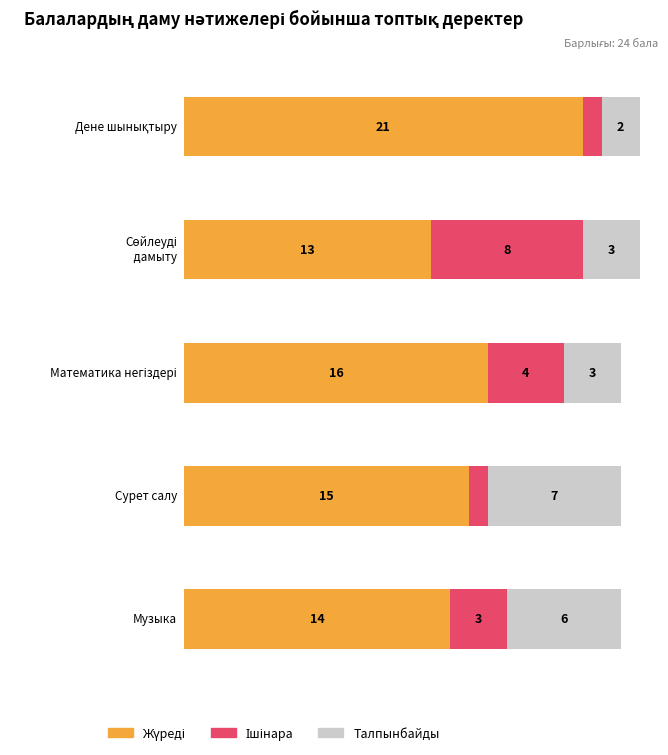

What is the value of the Математика негіздері bar at the 1st from the left?

16